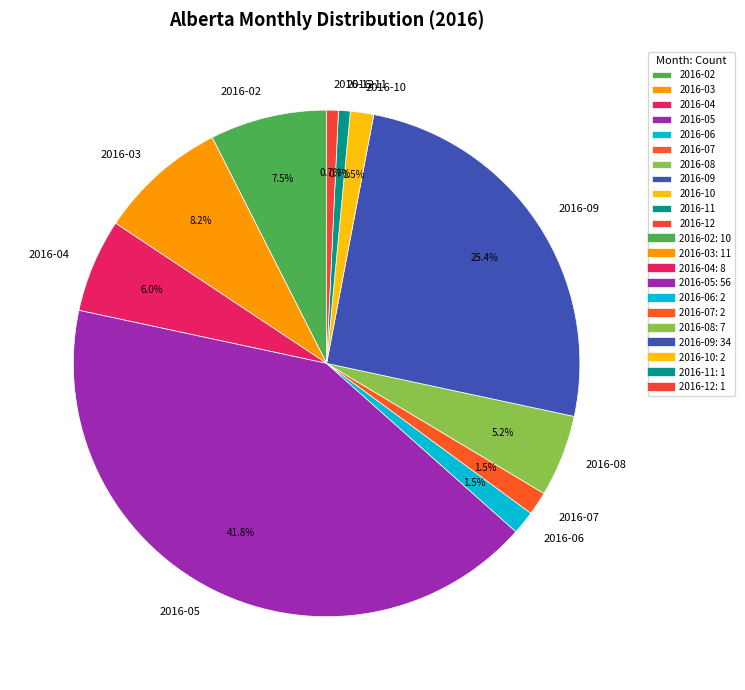

Between 2016-07 and 2016-02, which is larger?

2016-02